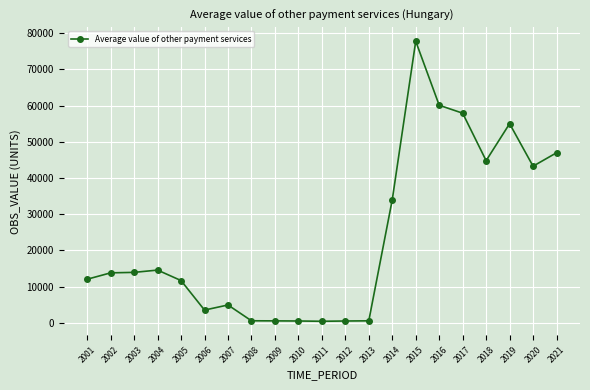

What is the average value?

23664.4